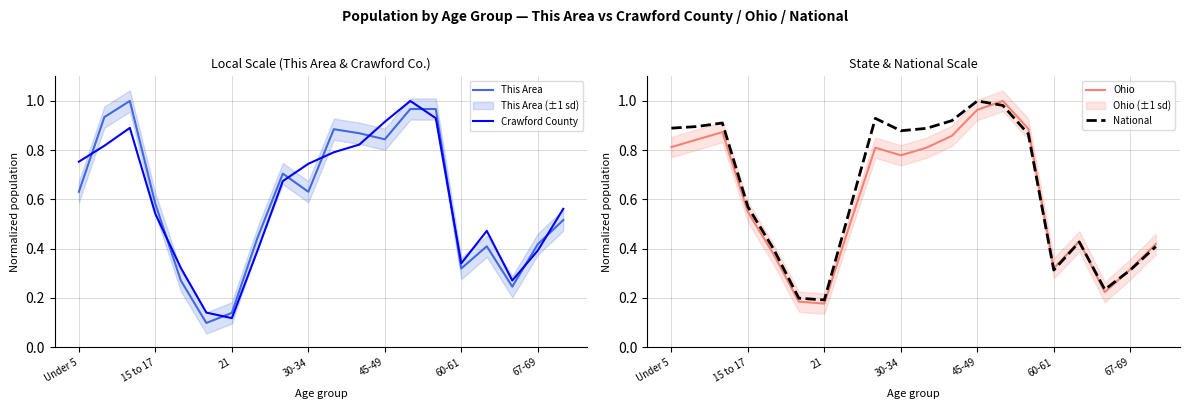

Is it true that Crawford County equals 0.2 at 21?

False